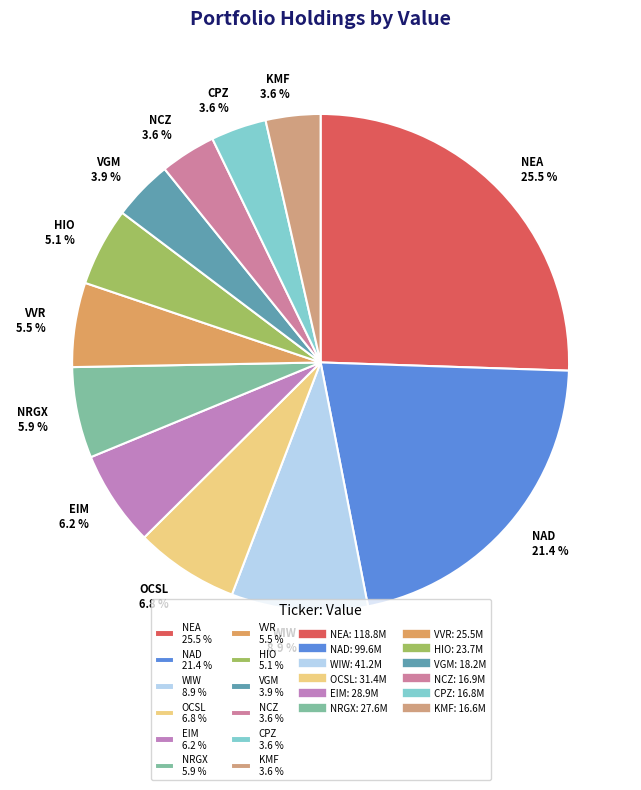

Does any single category account for the majority?

No